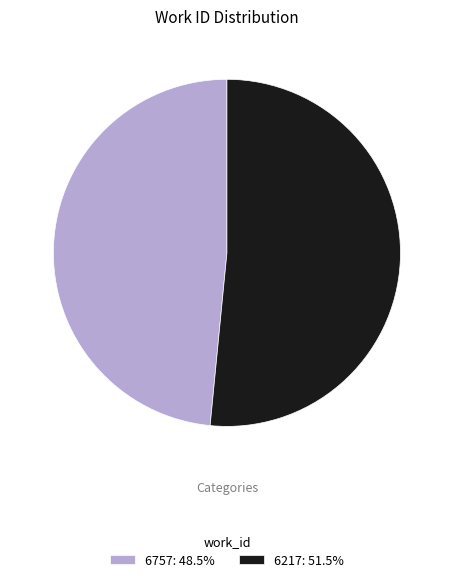

The 6757 slice represents 61% of the pie. True or false?

False